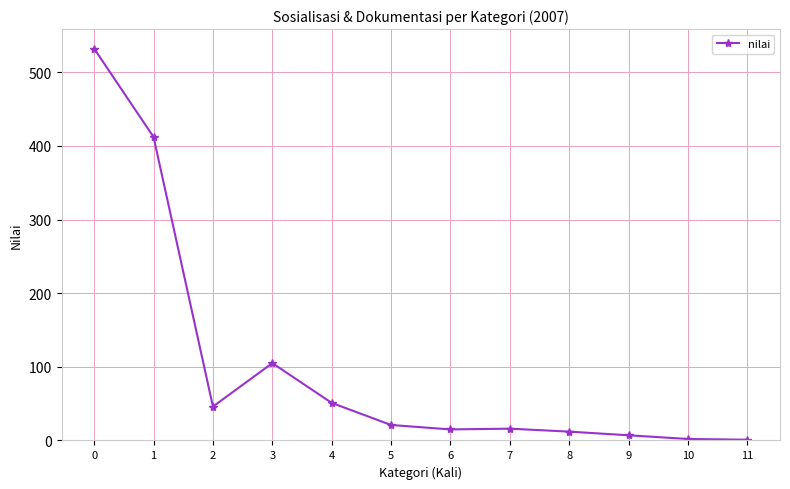

How many series are shown in this chart?

1